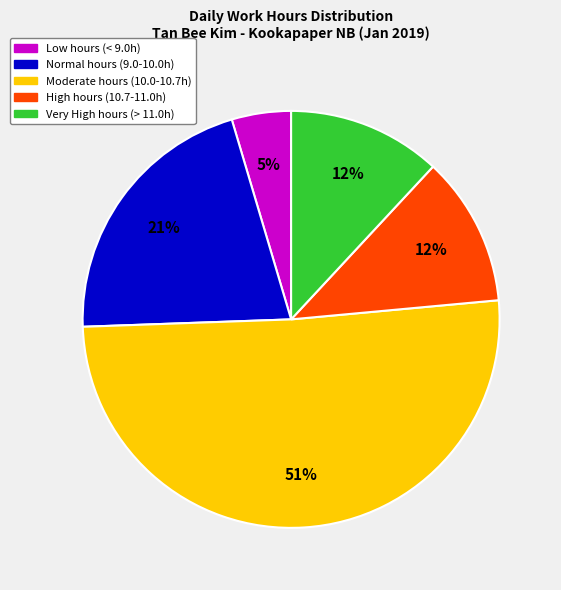

Does any single category account for the majority?

Yes